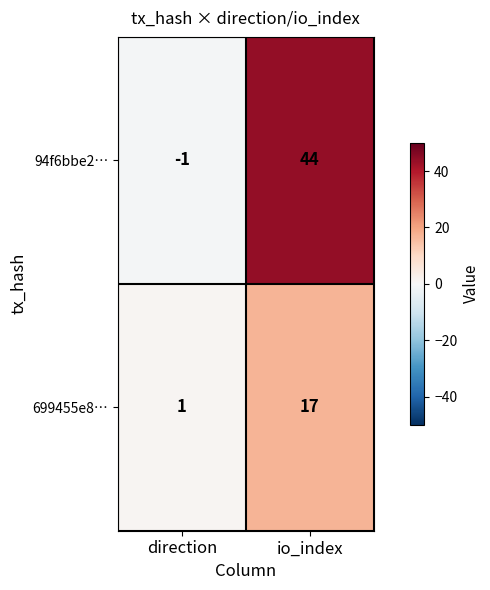

How many categories are shown in the chart?

2